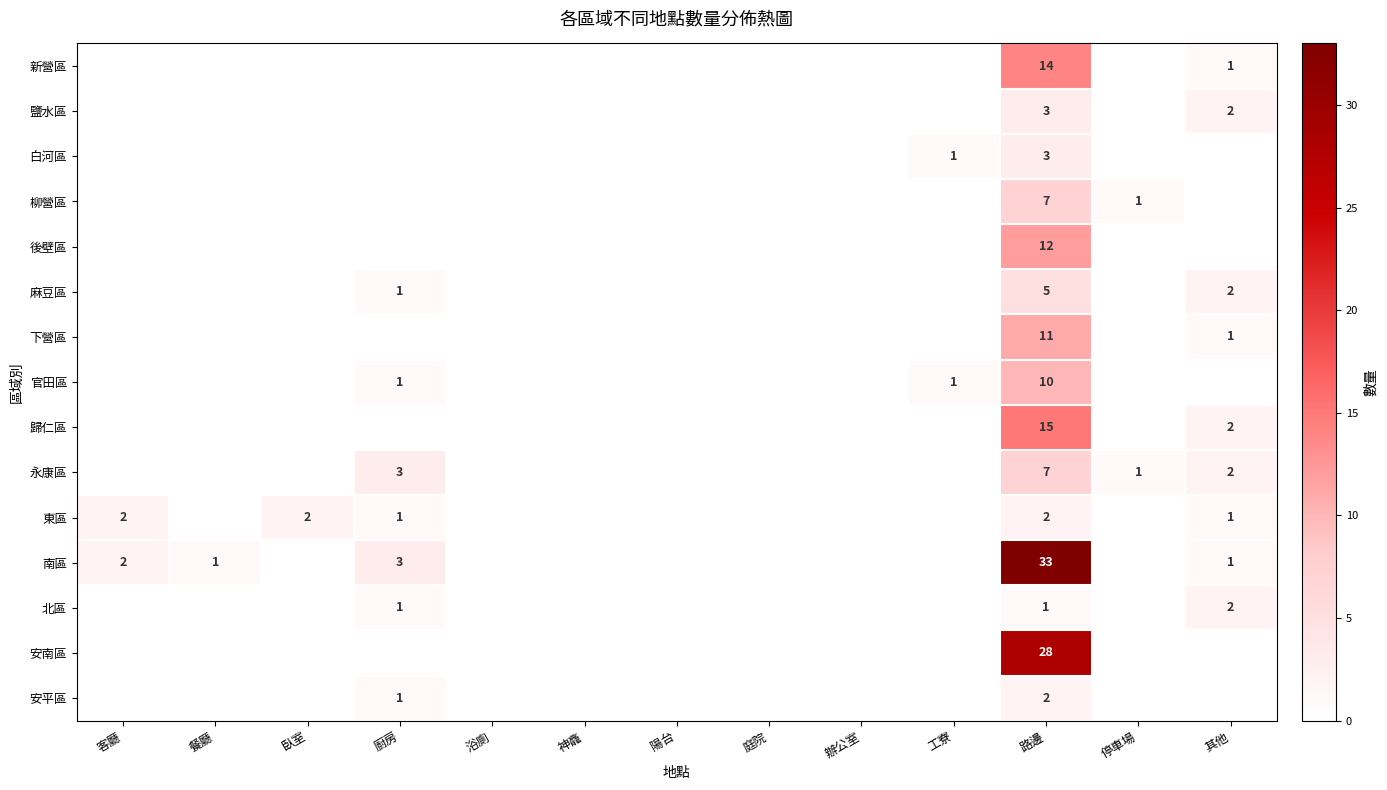

The value of 北區 at 廚房 is 2. True or false?

False